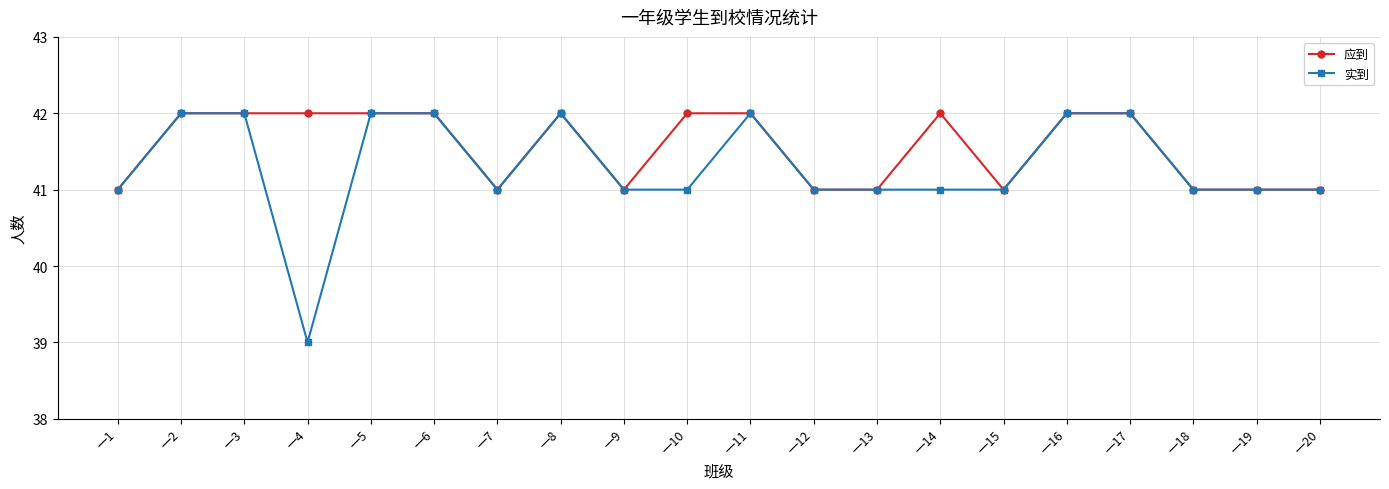

What is the average value of the 应到 series?

42